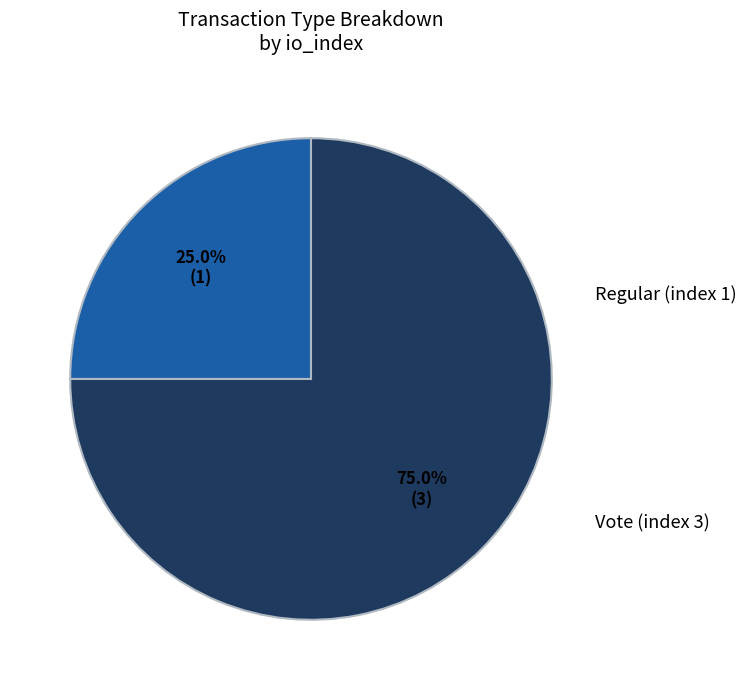

Does any single category account for the majority?

Yes